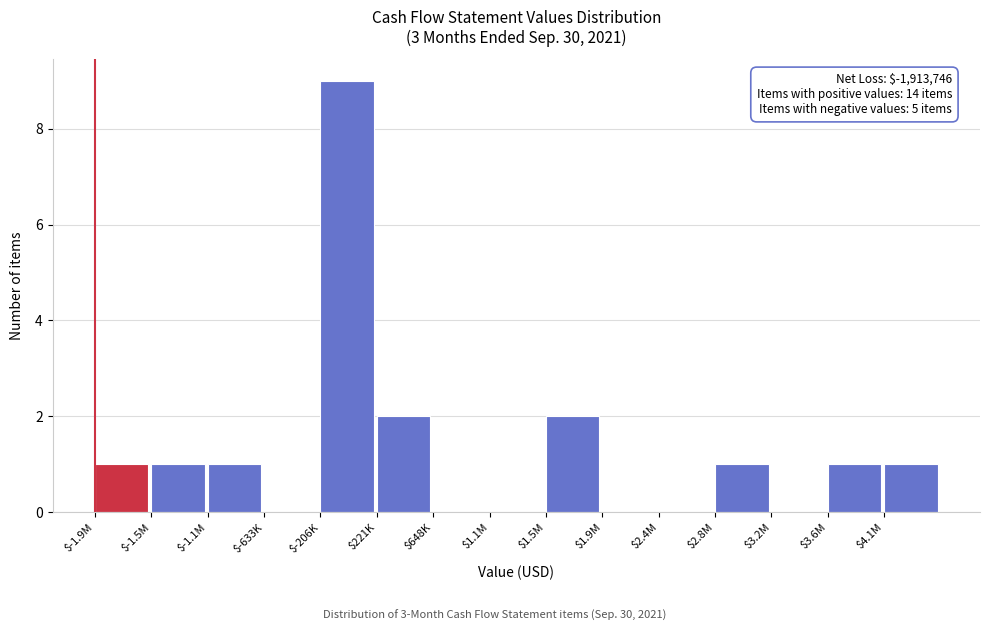

Which label corresponds to the largest value in the chart?

$-206K